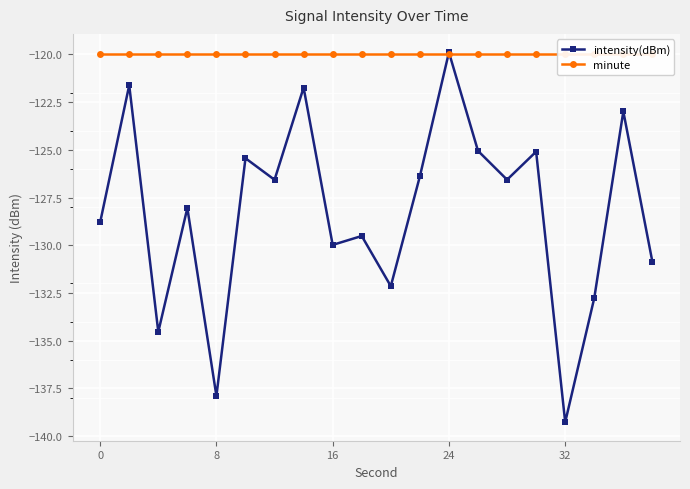

What is the minimum value for intensity(dBm)?

-139.3